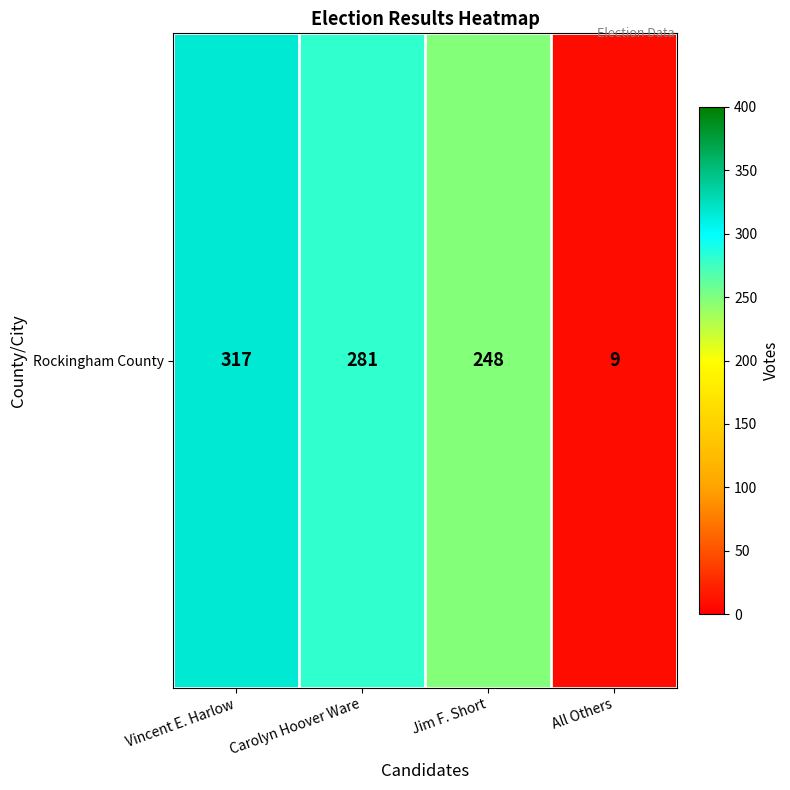

What is the greatest value displayed?

317